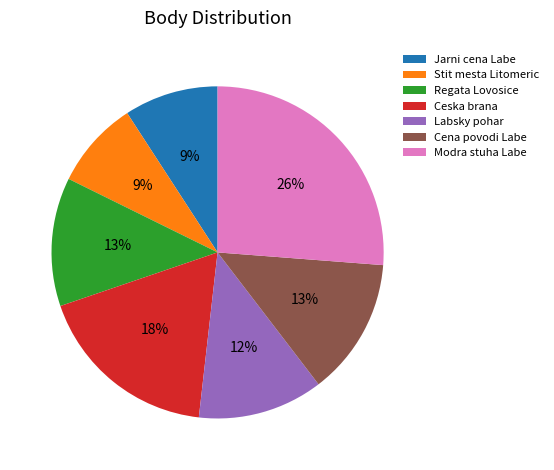

Combined, do Cena povodi Labe and Ceska brana account for over 50%?

No